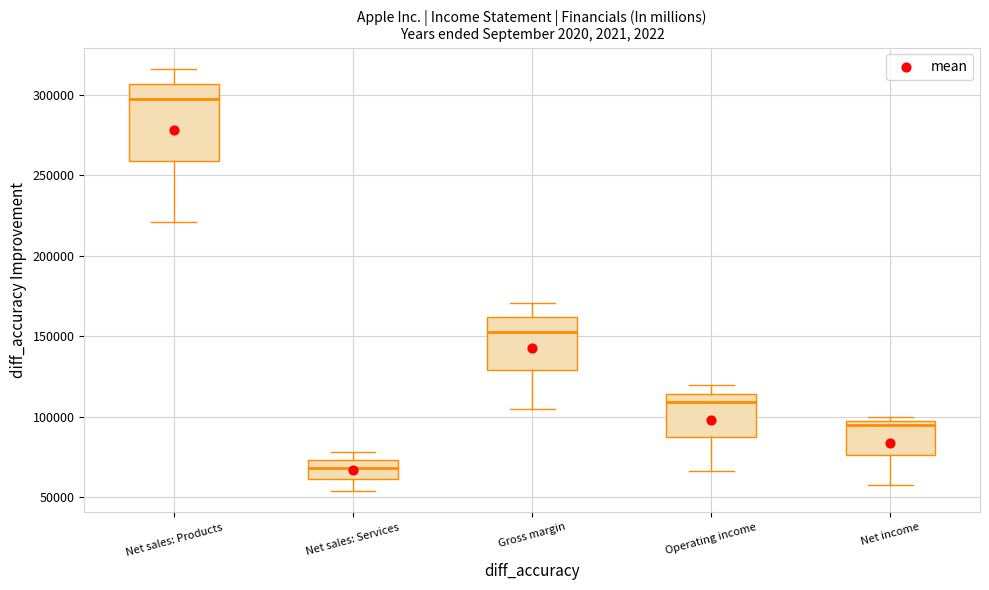

Comparing the boxes themselves (not the whiskers), which one is the tallest?

Net sales: Products